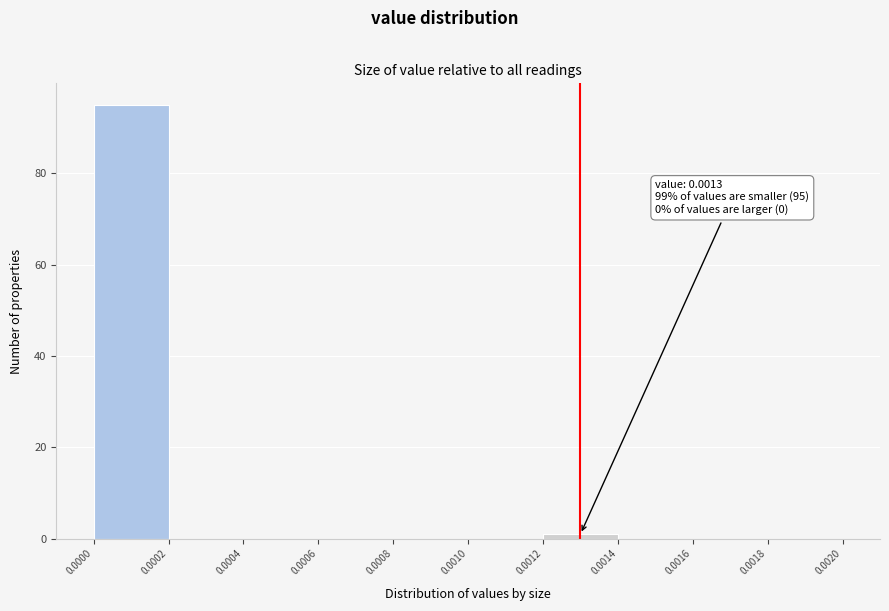

Over which range of the x-axis is the bar tallest?

0.0000 to 0.0002